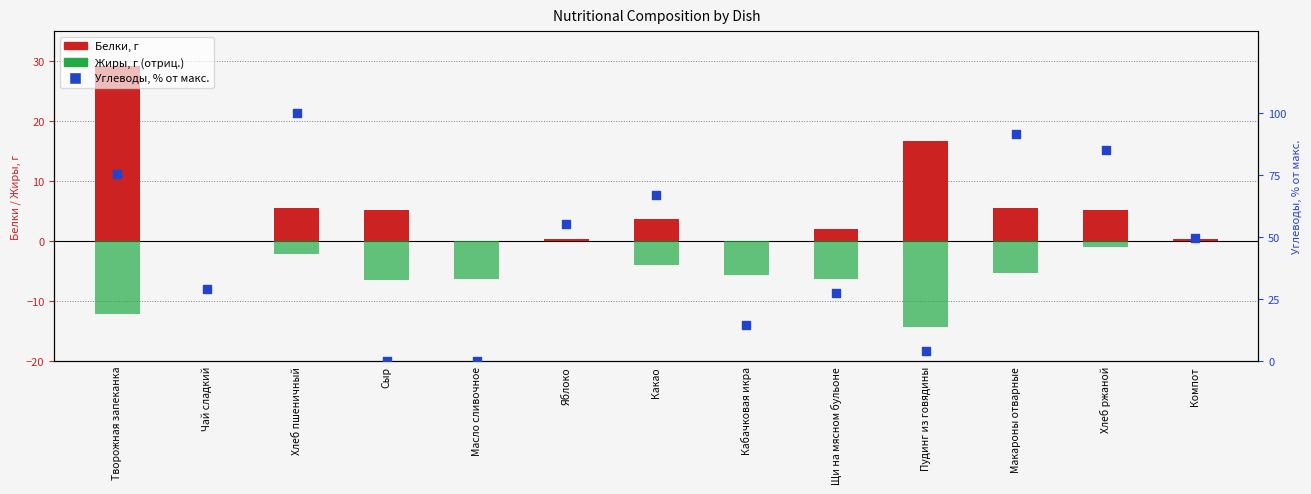

Which series contains the lowest Y value?

Жиры